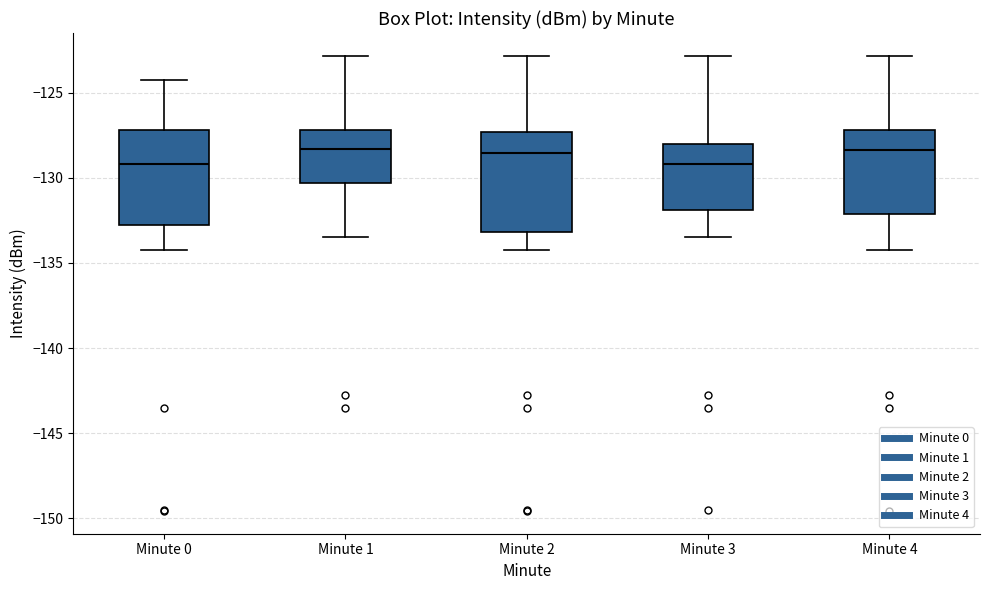

Reading left to right, read every box against the y-axis: the position of its median line, the range the box covers, and the ends of its whiskers. The values are not printed on the chart, so give them approximately, as read against the axis.

Minute 0: median -129.0, box -133.0 to -127.0, whiskers -134.0 to -124.5
Minute 1: median -128.5, box -130.5 to -127.0, whiskers -133.5 to -123.0
Minute 2: median -128.5, box -133.0 to -127.5, whiskers -134.0 to -123.0
Minute 3: median -129.0, box -132.0 to -128.0, whiskers -133.5 to -123.0
Minute 4: median -128.5, box -132.0 to -127.0, whiskers -134.0 to -123.0